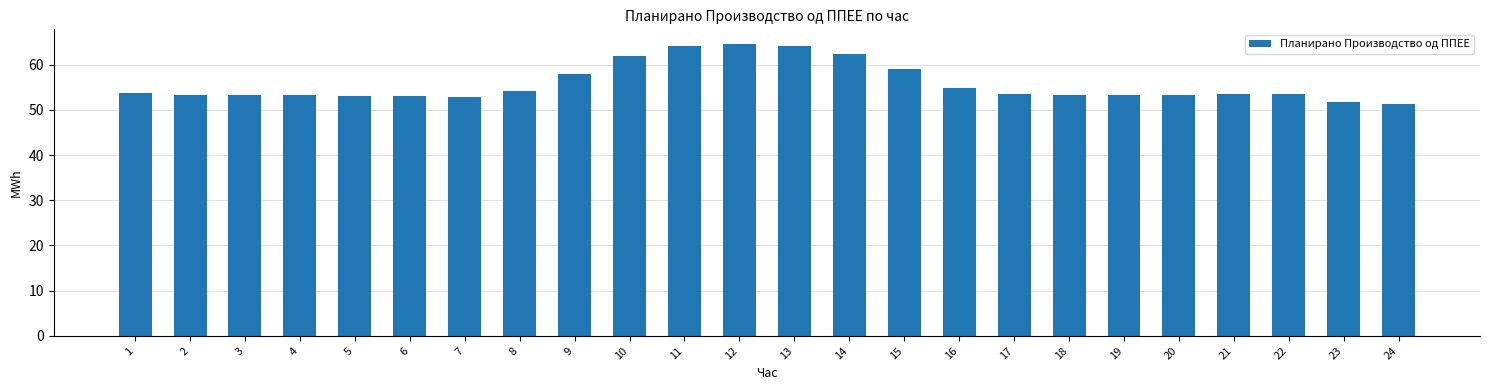

What is the value of the 21st bar from the left?

53.5